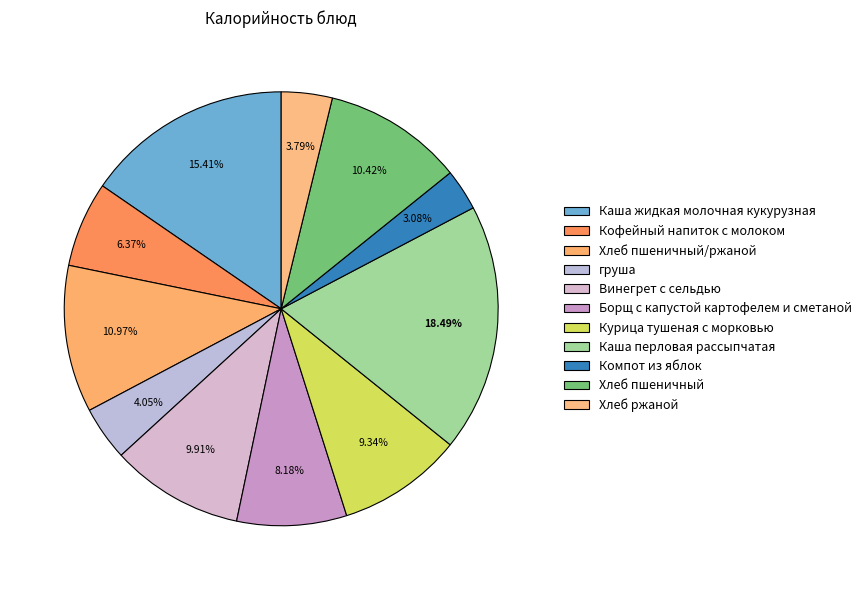

Is the sum of Борщ с капустой картофелем и сметаной and Хлеб пшеничный greater than half?

No